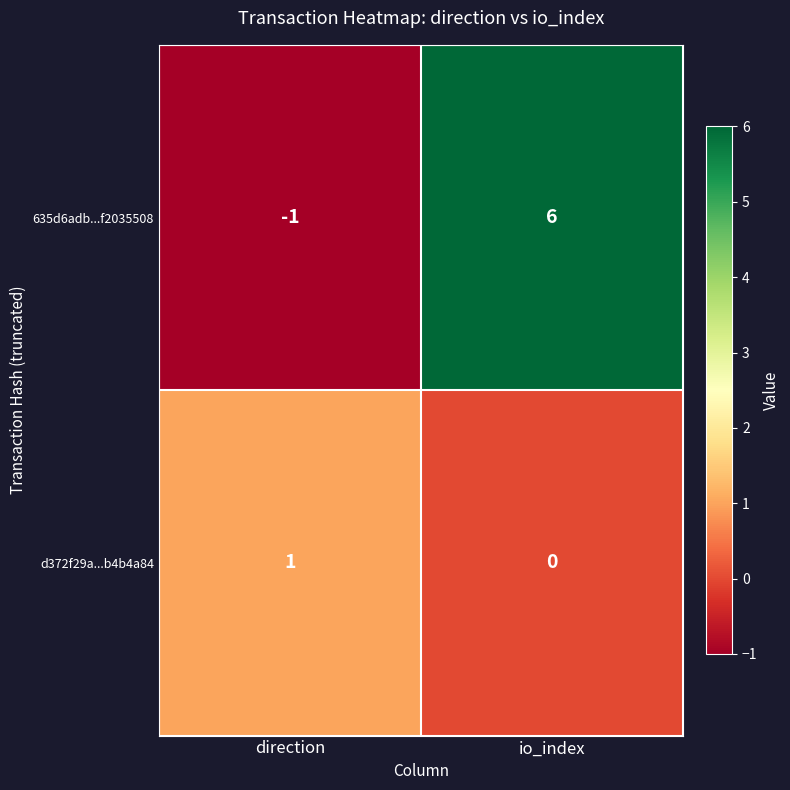

At which category does the chart reach its minimum across all series?

direction